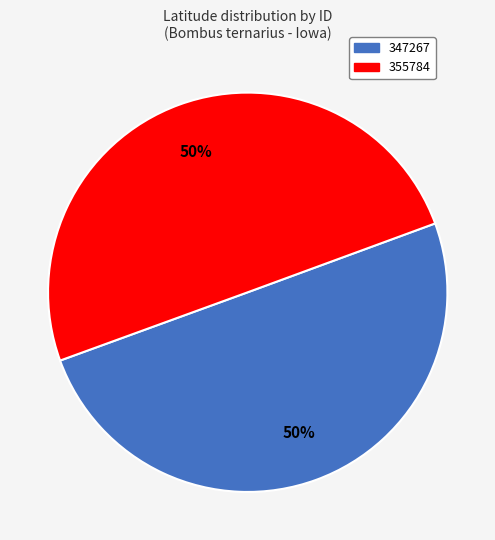

How many segments does this pie chart have?

2